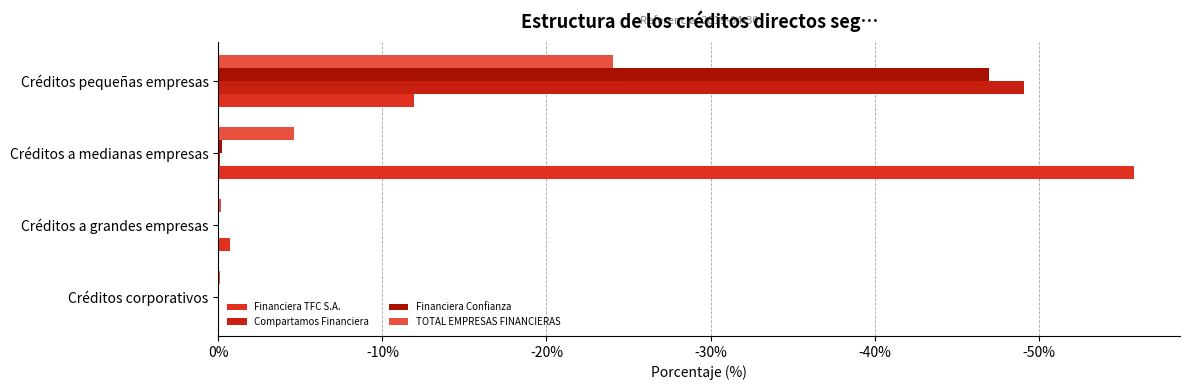

How many data points does each series have?

4